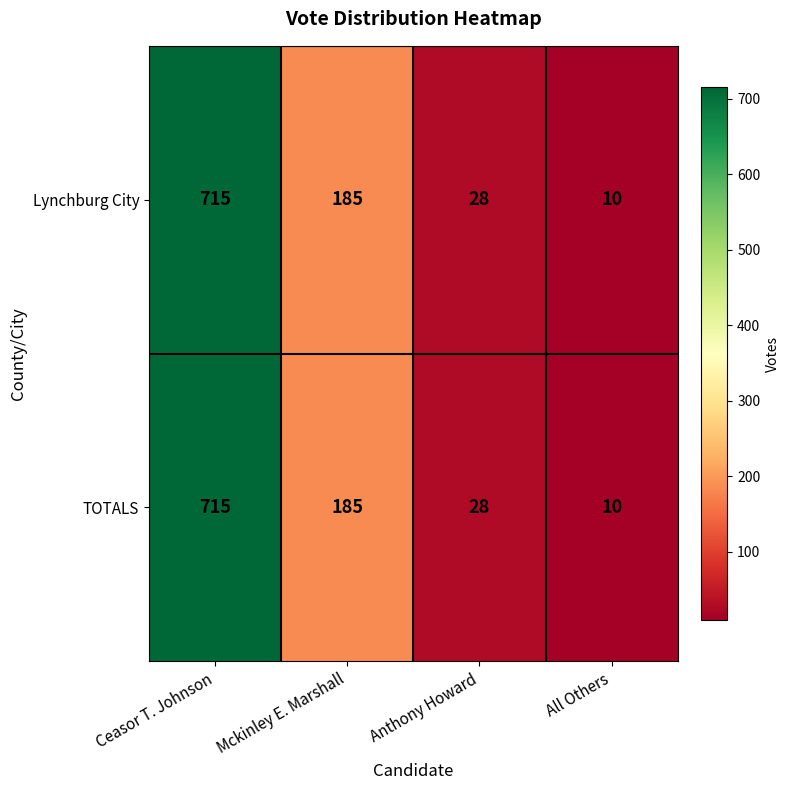

What is the total value across all series at Mckinley E. Marshall?

370